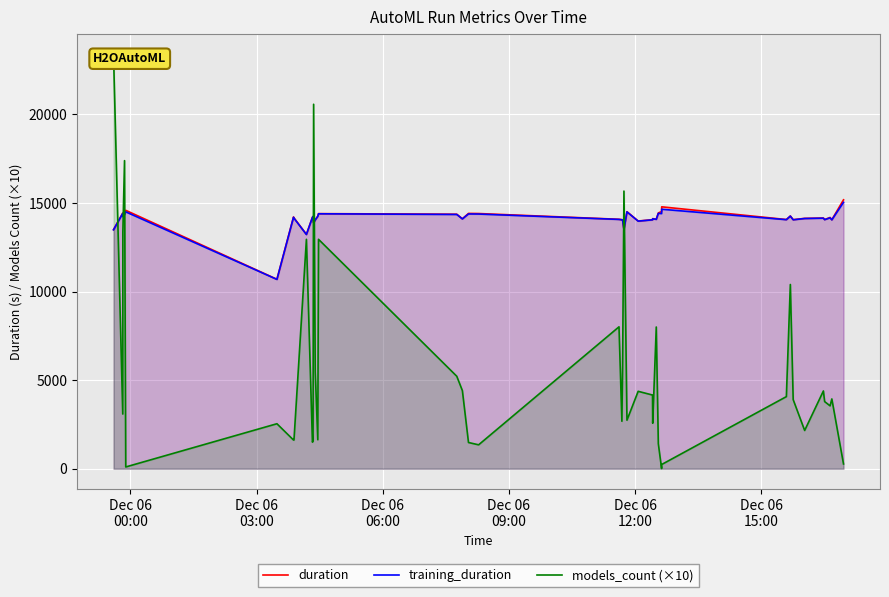

At which category is the sum across all series the highest?

Dec 06
00:00